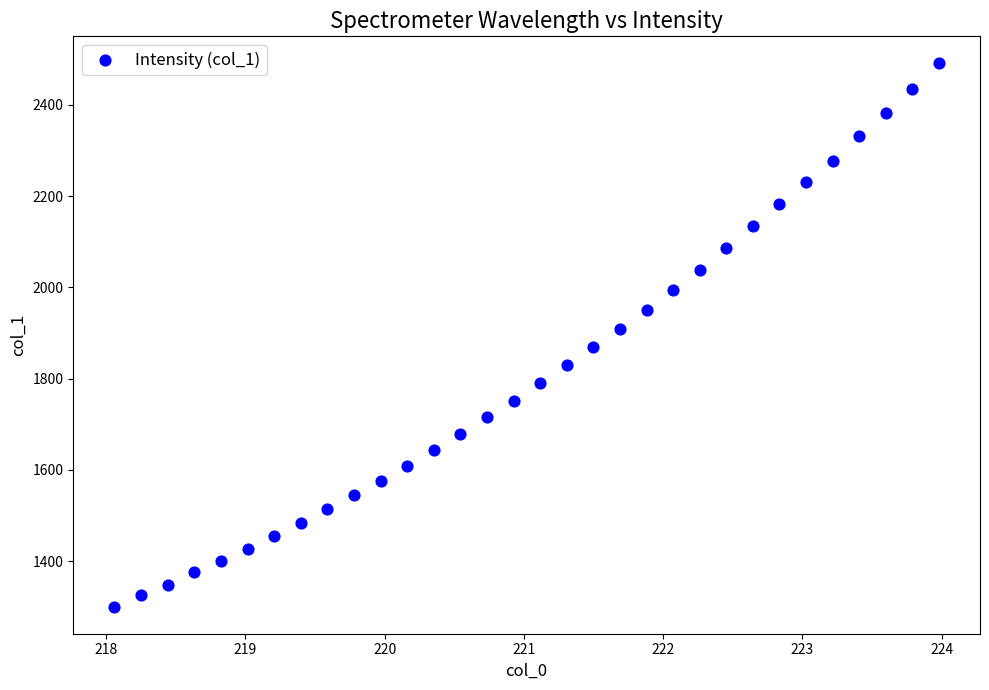

What is the range of X values (max minus min)?

5.9